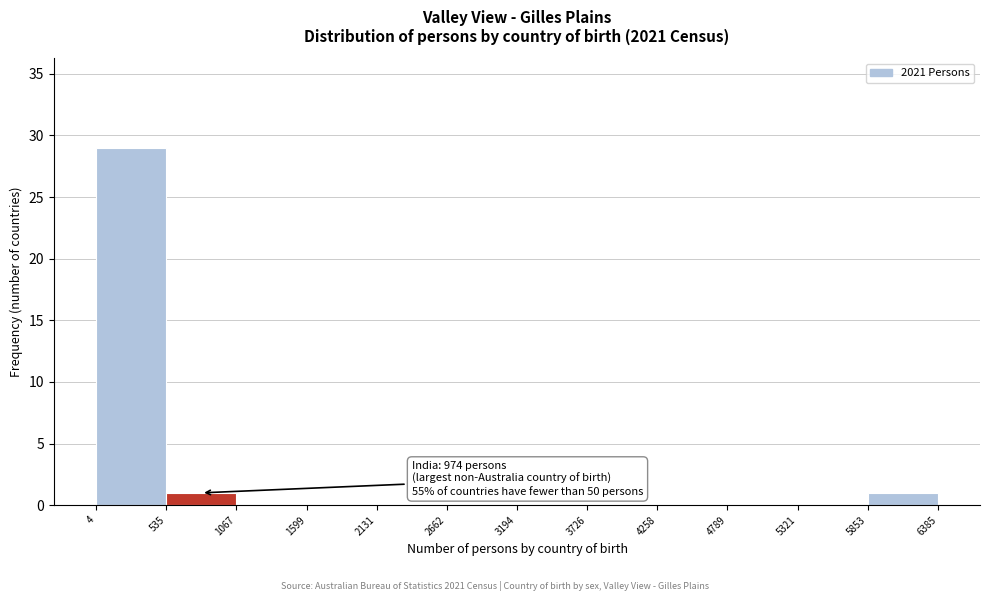

Which range on the x-axis has the tallest bar?

4 to 535